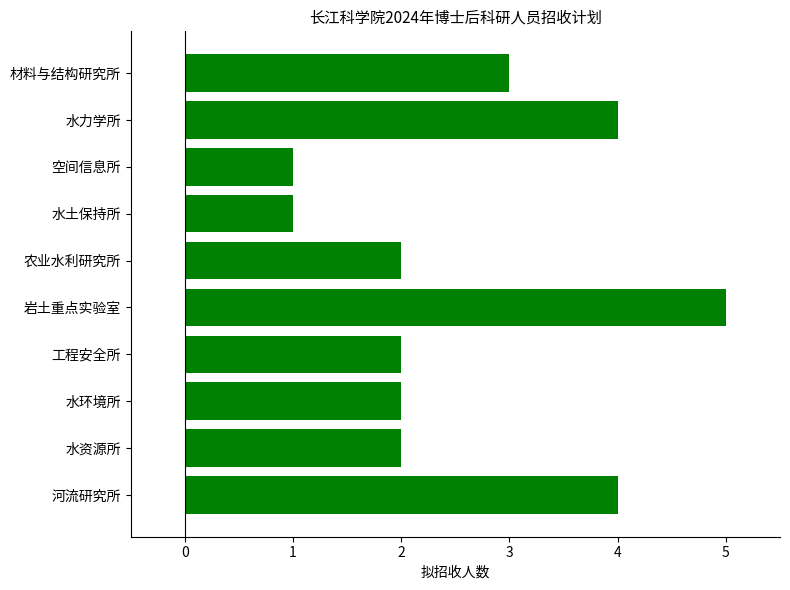

Does the chart contain stacked bars?

No